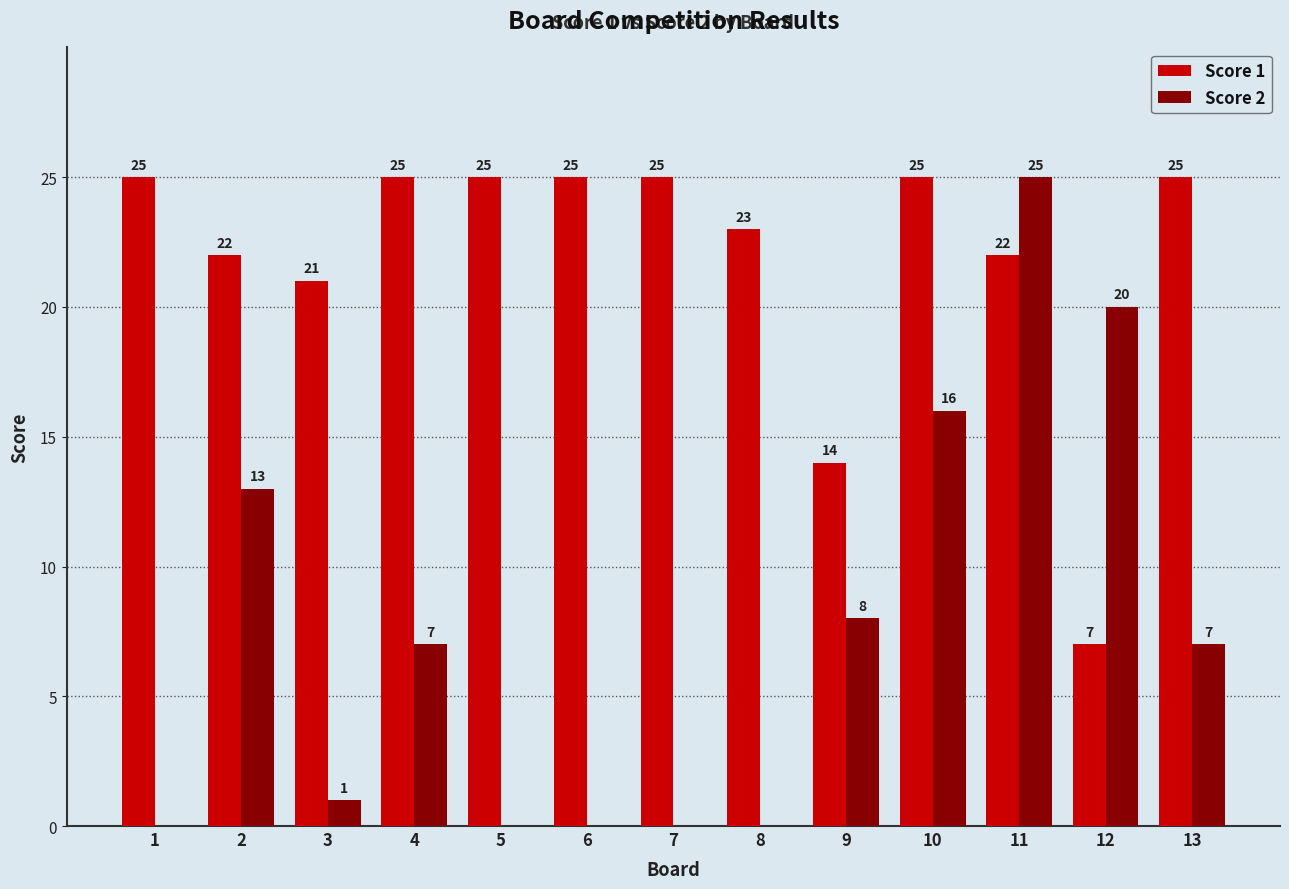

Is the value of Score 2 at 7 greater than the value of Score 1 at 7?

No